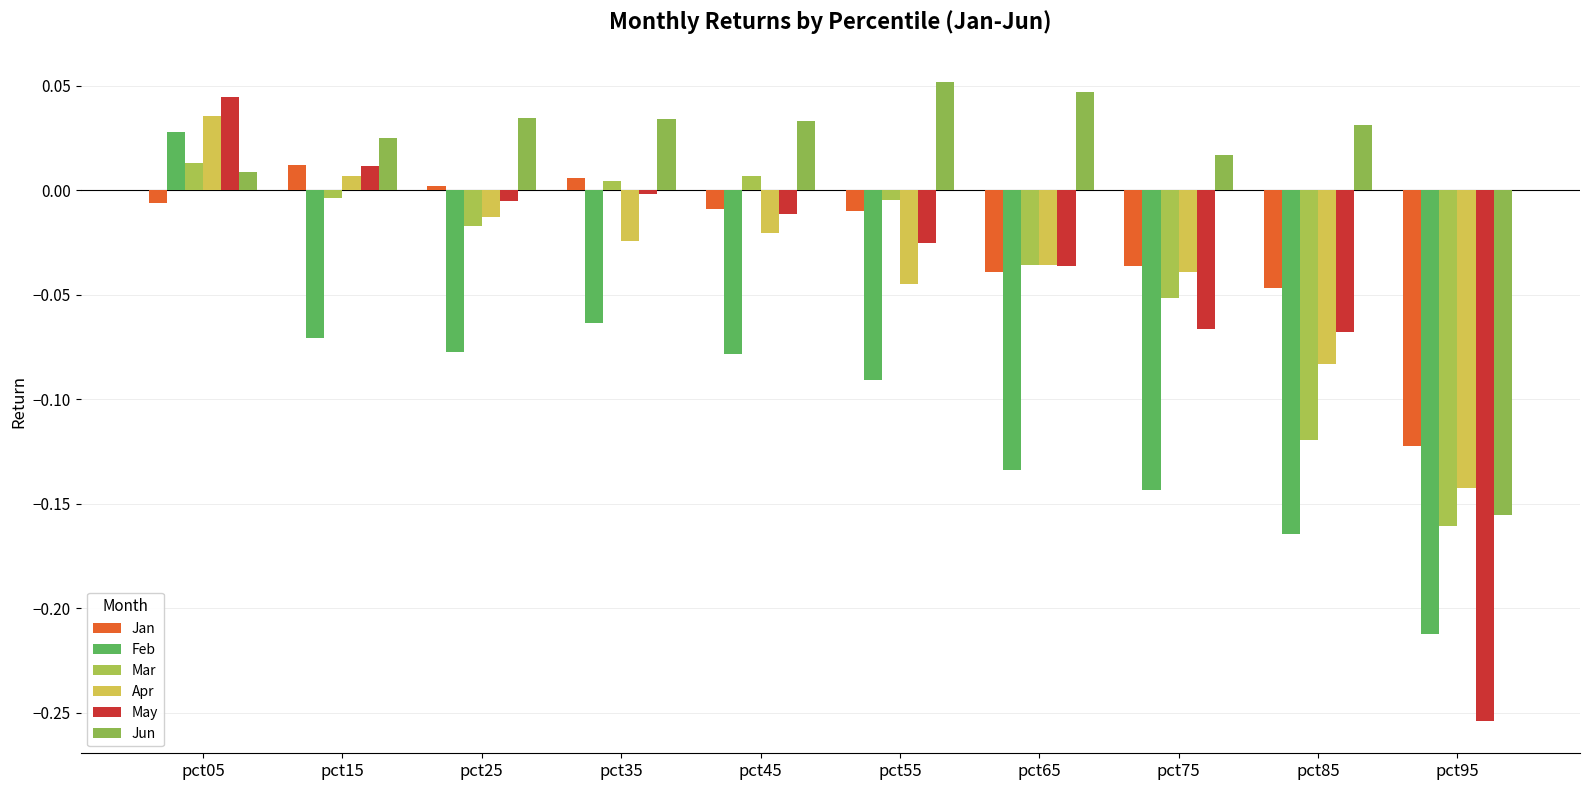

Where is Jun nearest to the value 0?

pct05